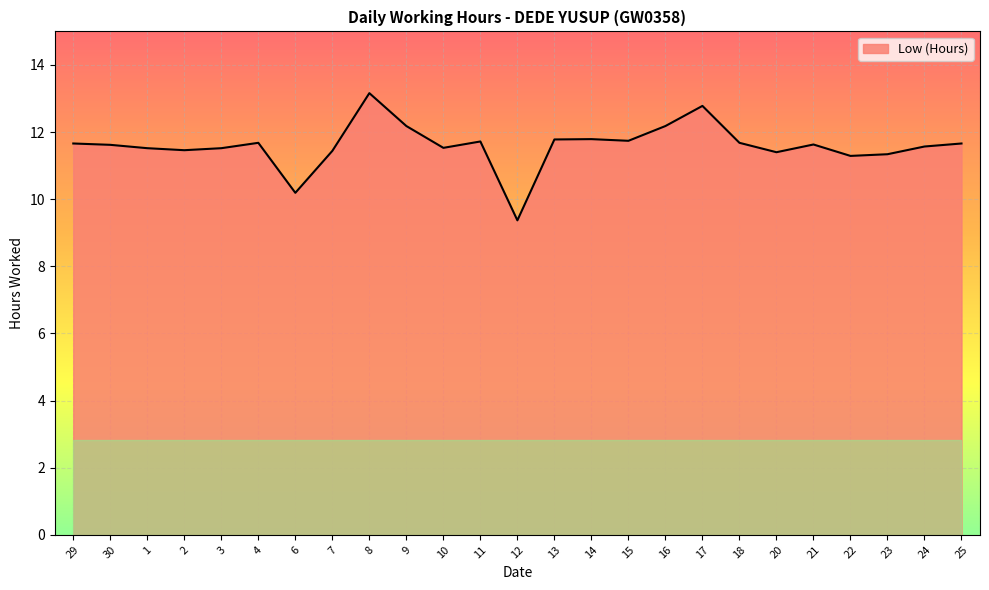

How many values are below 11?

2